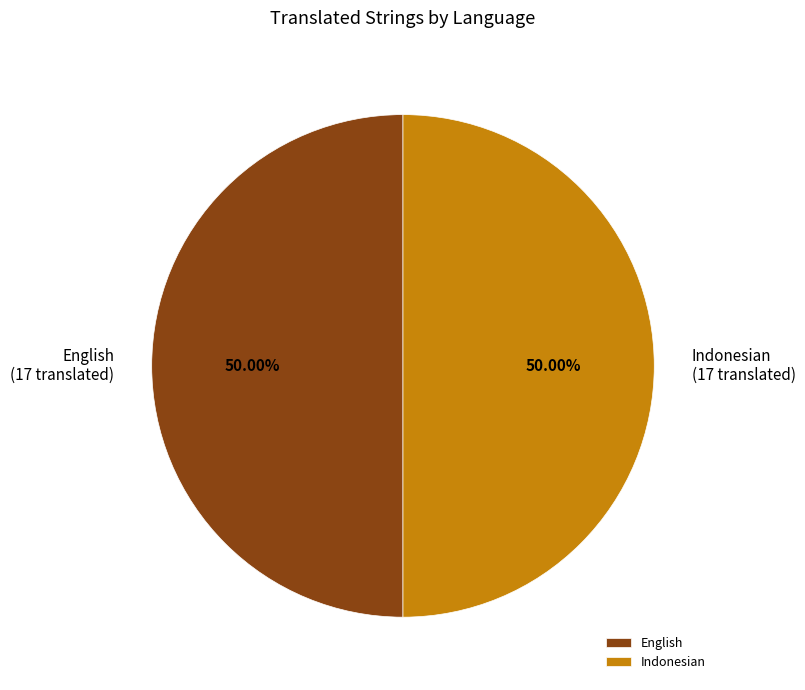

Combined, do English and Indonesian account for over 50%?

Yes